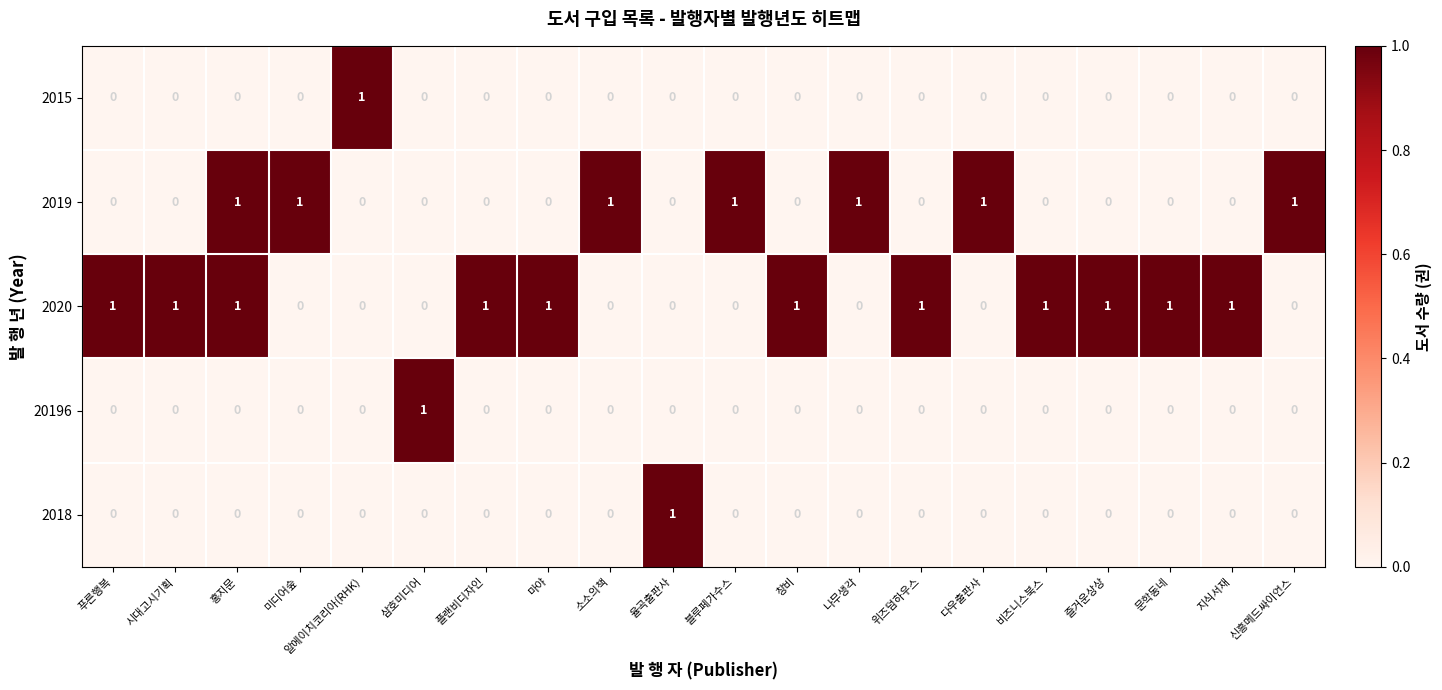

The value of 20196 at 시대고시기획 is 0. True or false?

True